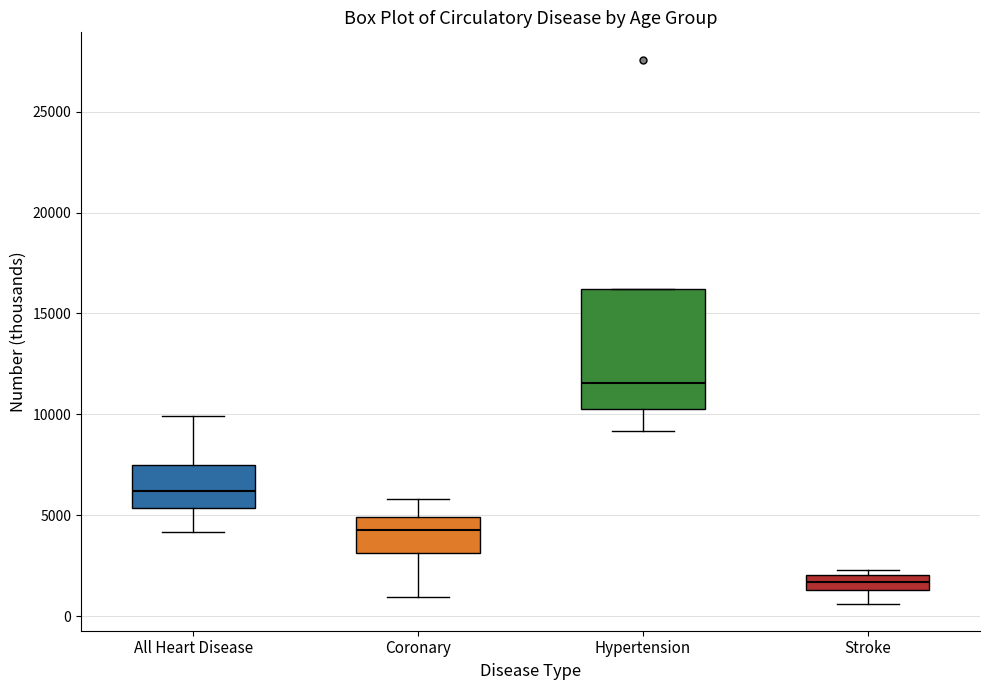

Where does the upper whisker of the box for Coronary end on the y-axis? The values are not printed on the chart, so give them approximately, as read against the axis.

6000